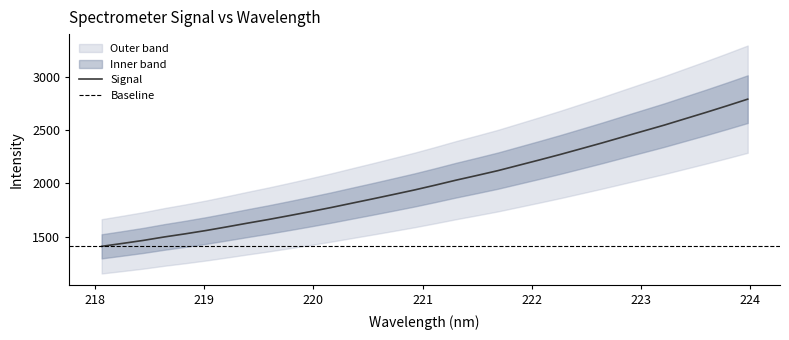

Reading left to right, what are all the values shown in this chart?

1411.7	1439.0	1467.2	1499.4	1528.5	1559.6	1593.7	1629.0	1663.0	1699.3	1736.4	1774.8	1815.5	1855.9	1897.3	1939.2	1984.4	2031.2	2075.0	2119.9	2170.0	2220.2	2271.5	2325.2	2379.1	2435.2	2490.9	2546.5	2605.9	2665.2	2726.2	2788.9